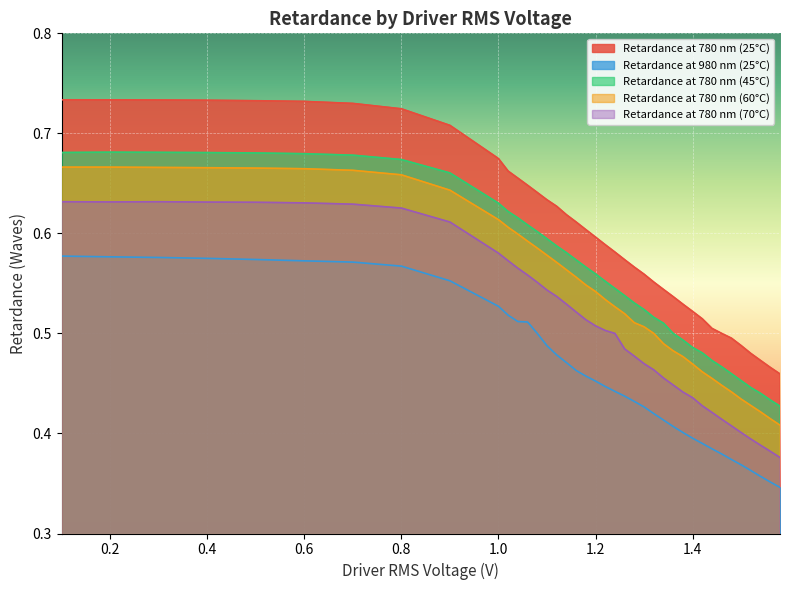

True or false: Retardance at 780 nm (25°C) and Retardance at 780 nm (45°C) intersect in this chart.

False